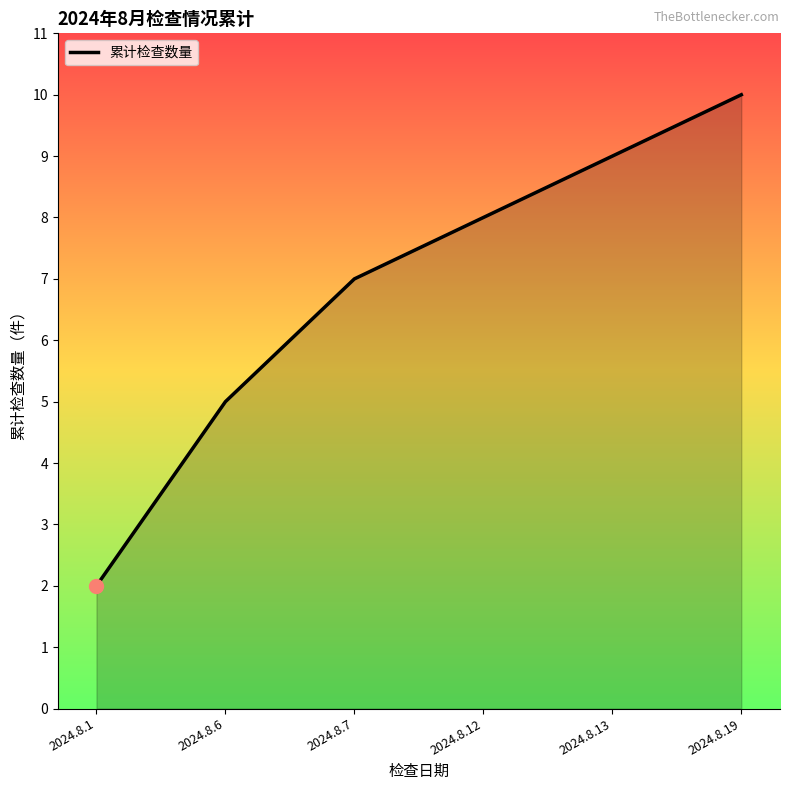

Which label corresponds to the largest value in the chart?

2024.8.19